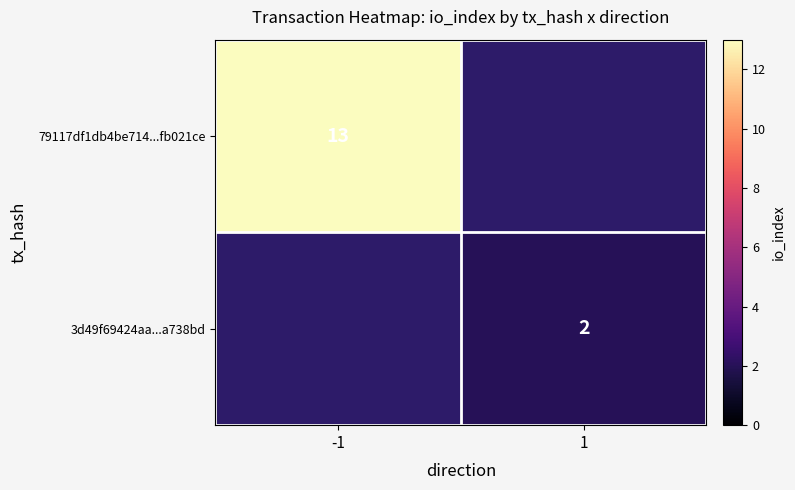

The value of 79117df1db4be714...fb021ce at -1 is 20. True or false?

False